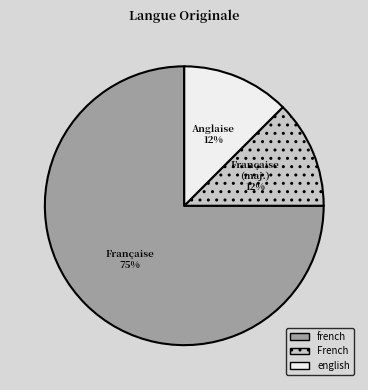

Approximately how many times larger is the value at english compared to French?

1.0